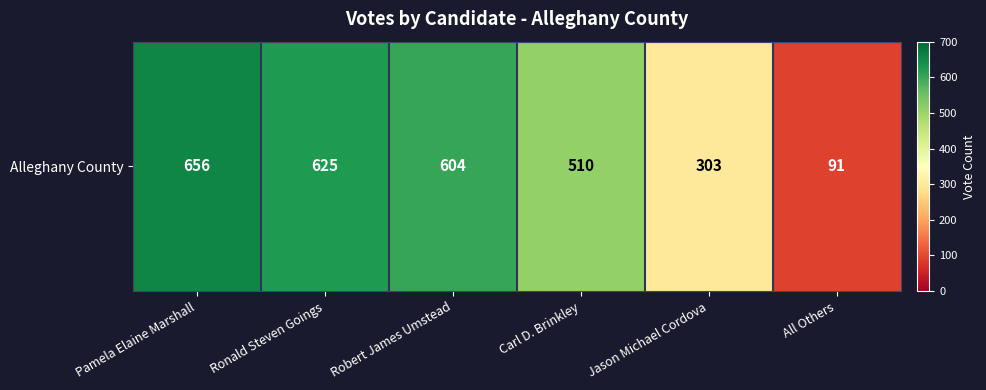

Reading left to right, extract all data points from this chart.

Pamela Elaine Marshall=656	Ronald Steven Goings=625	Robert James Umstead=604	Carl D. Brinkley=510	Jason Michael Cordova=303	All Others=91